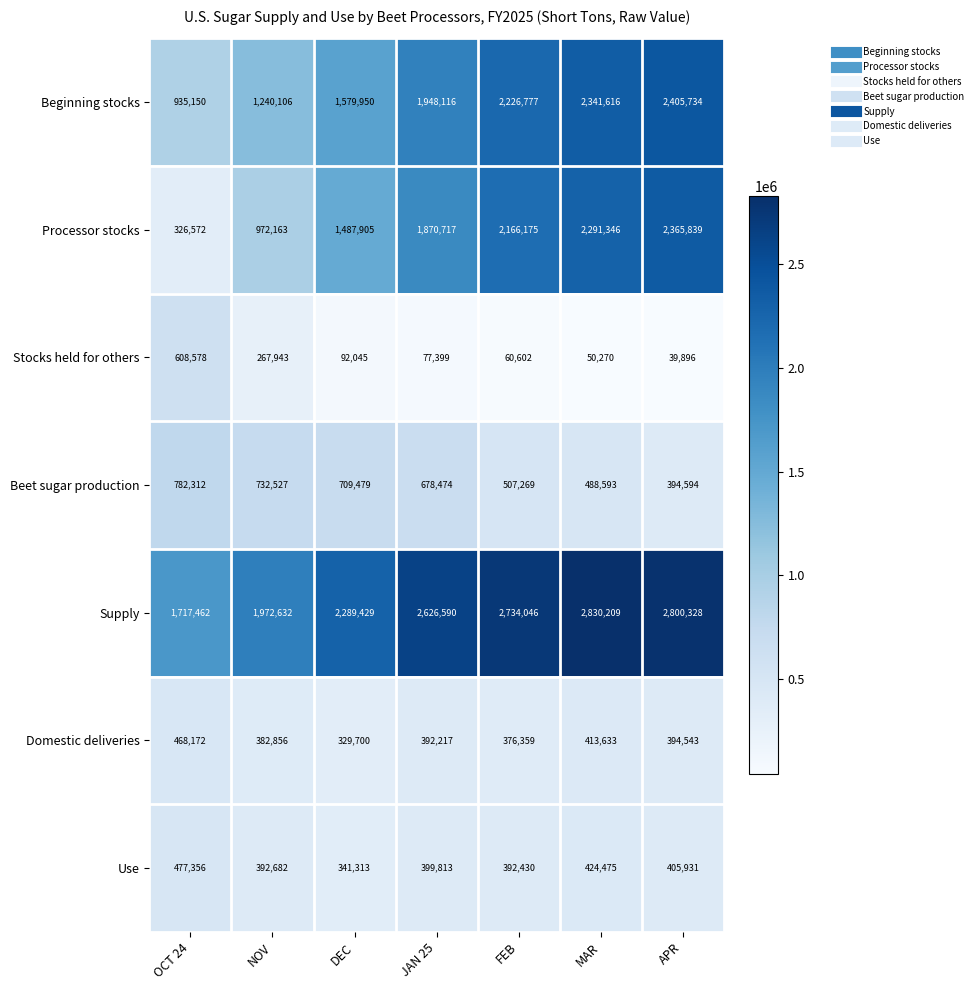

What is the maximum value shown in the chart?

2830209